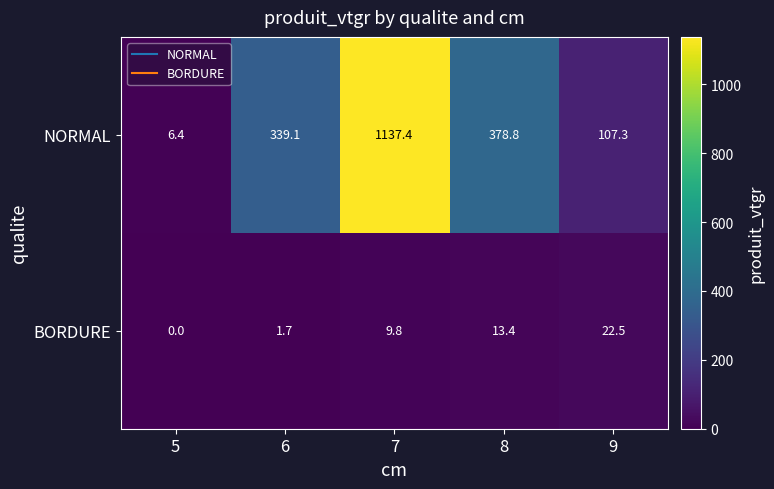

Reading left to right, what are all the values shown in this chart?

NORMAL: 6.4	339.1	1137.4	378.8	107.3
BORDURE: 0.0	1.7	9.8	13.4	22.5